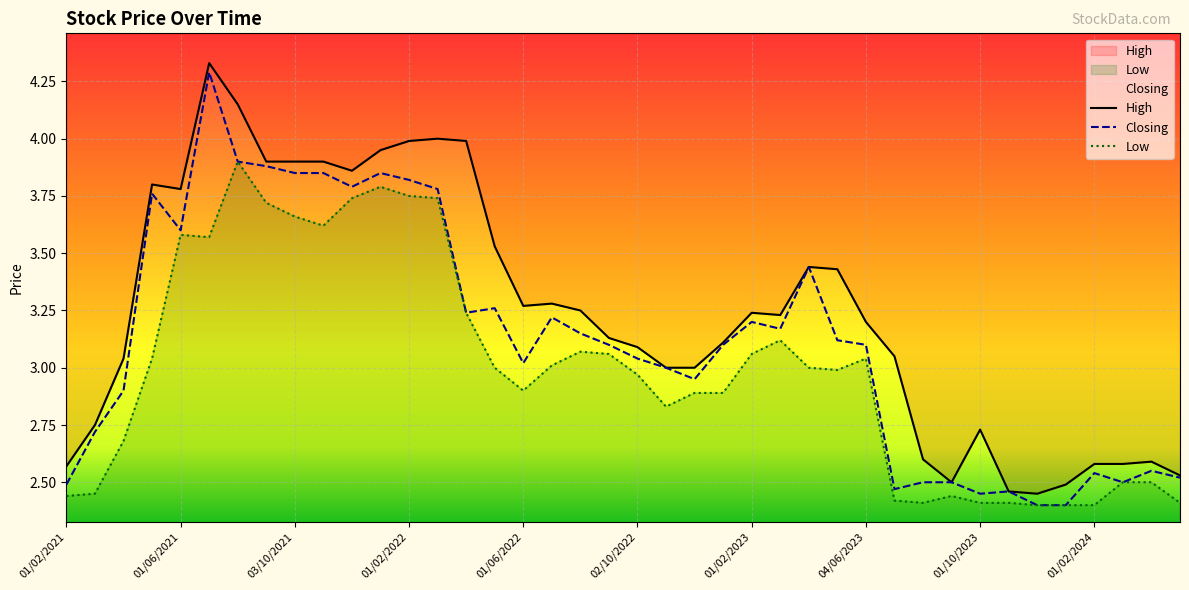

In High, how many points are higher than both neighbors (excluding endpoints)?

8